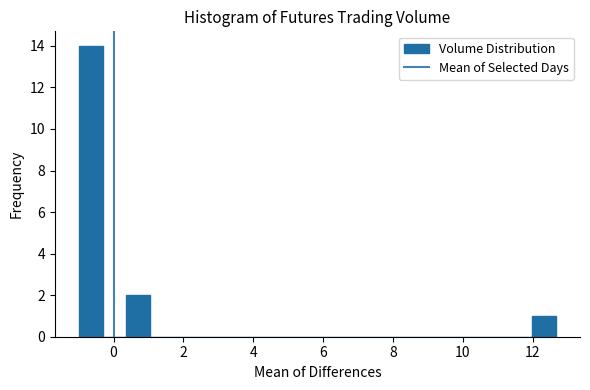

Around what value on the x-axis is the tallest bar? Give the approximate position of its centre, as read against the axis.

-0.6